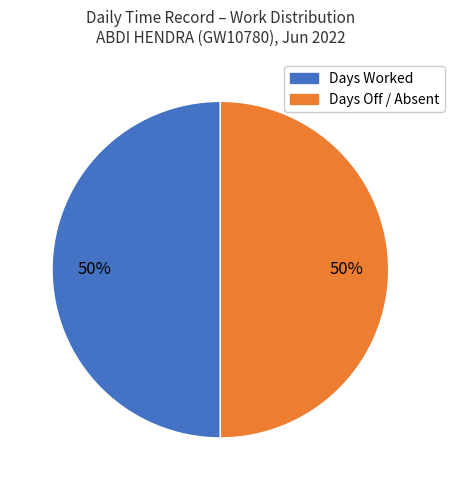

To the nearest percent, what is the average slice percentage?

50%